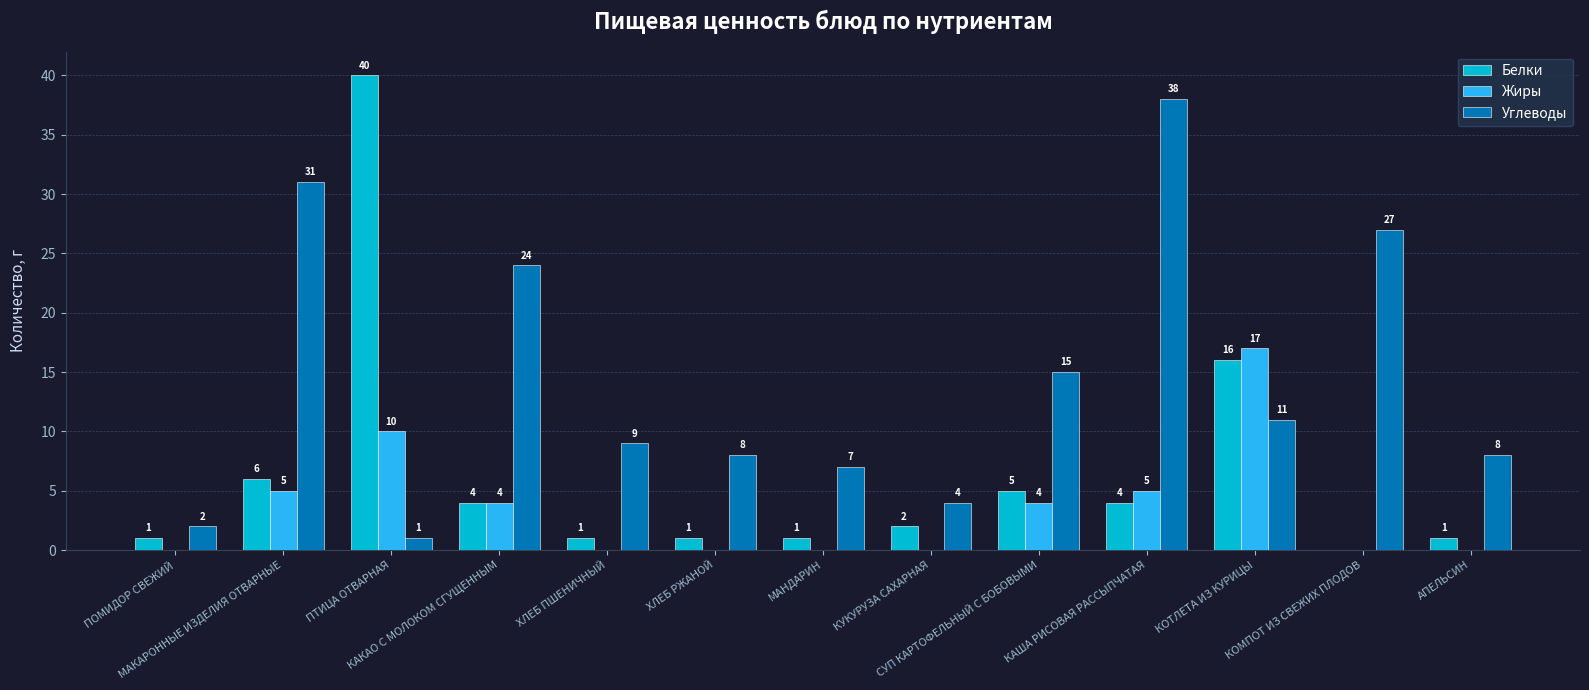

Does the chart contain stacked bars?

No